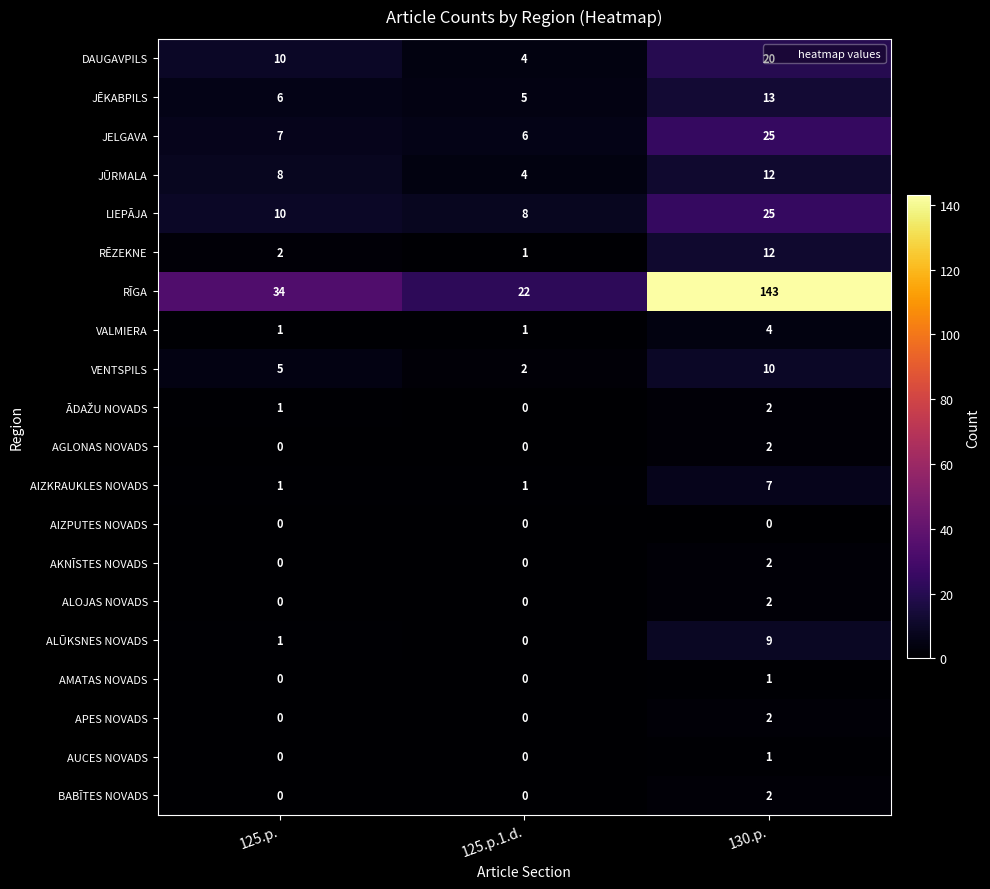

At which category is the sum across all series the highest?

130.p.